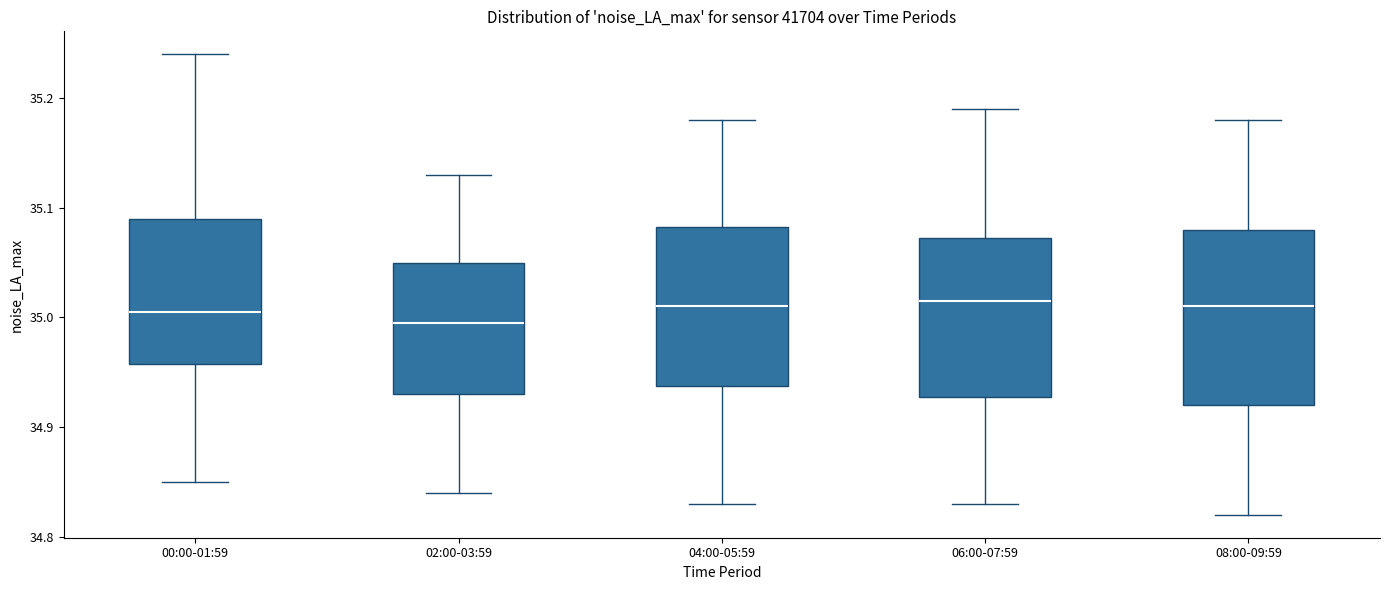

Where does the lower whisker of the box for 08:00-09:59 end on the y-axis? The values are not printed on the chart, so give them approximately, as read against the axis.

34.82